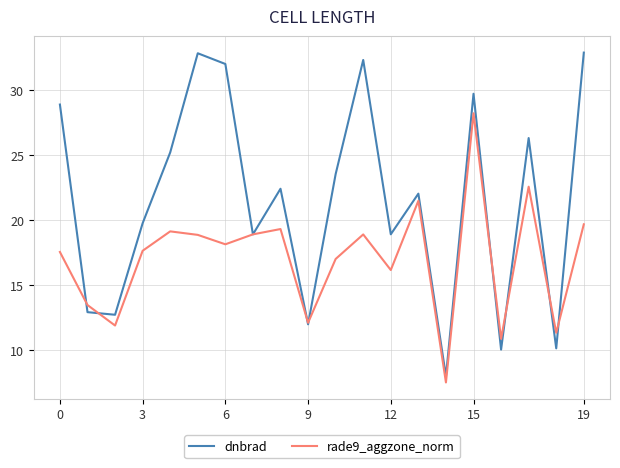

Which series has the largest range (max minus min)?

dnbrad